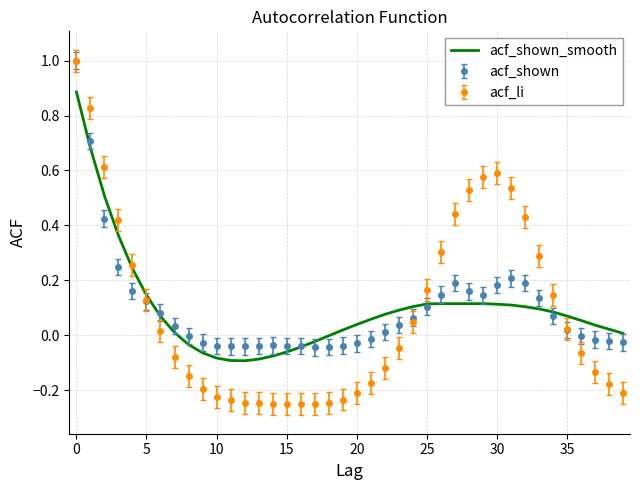

What is the maximum value shown in the chart?

1.0